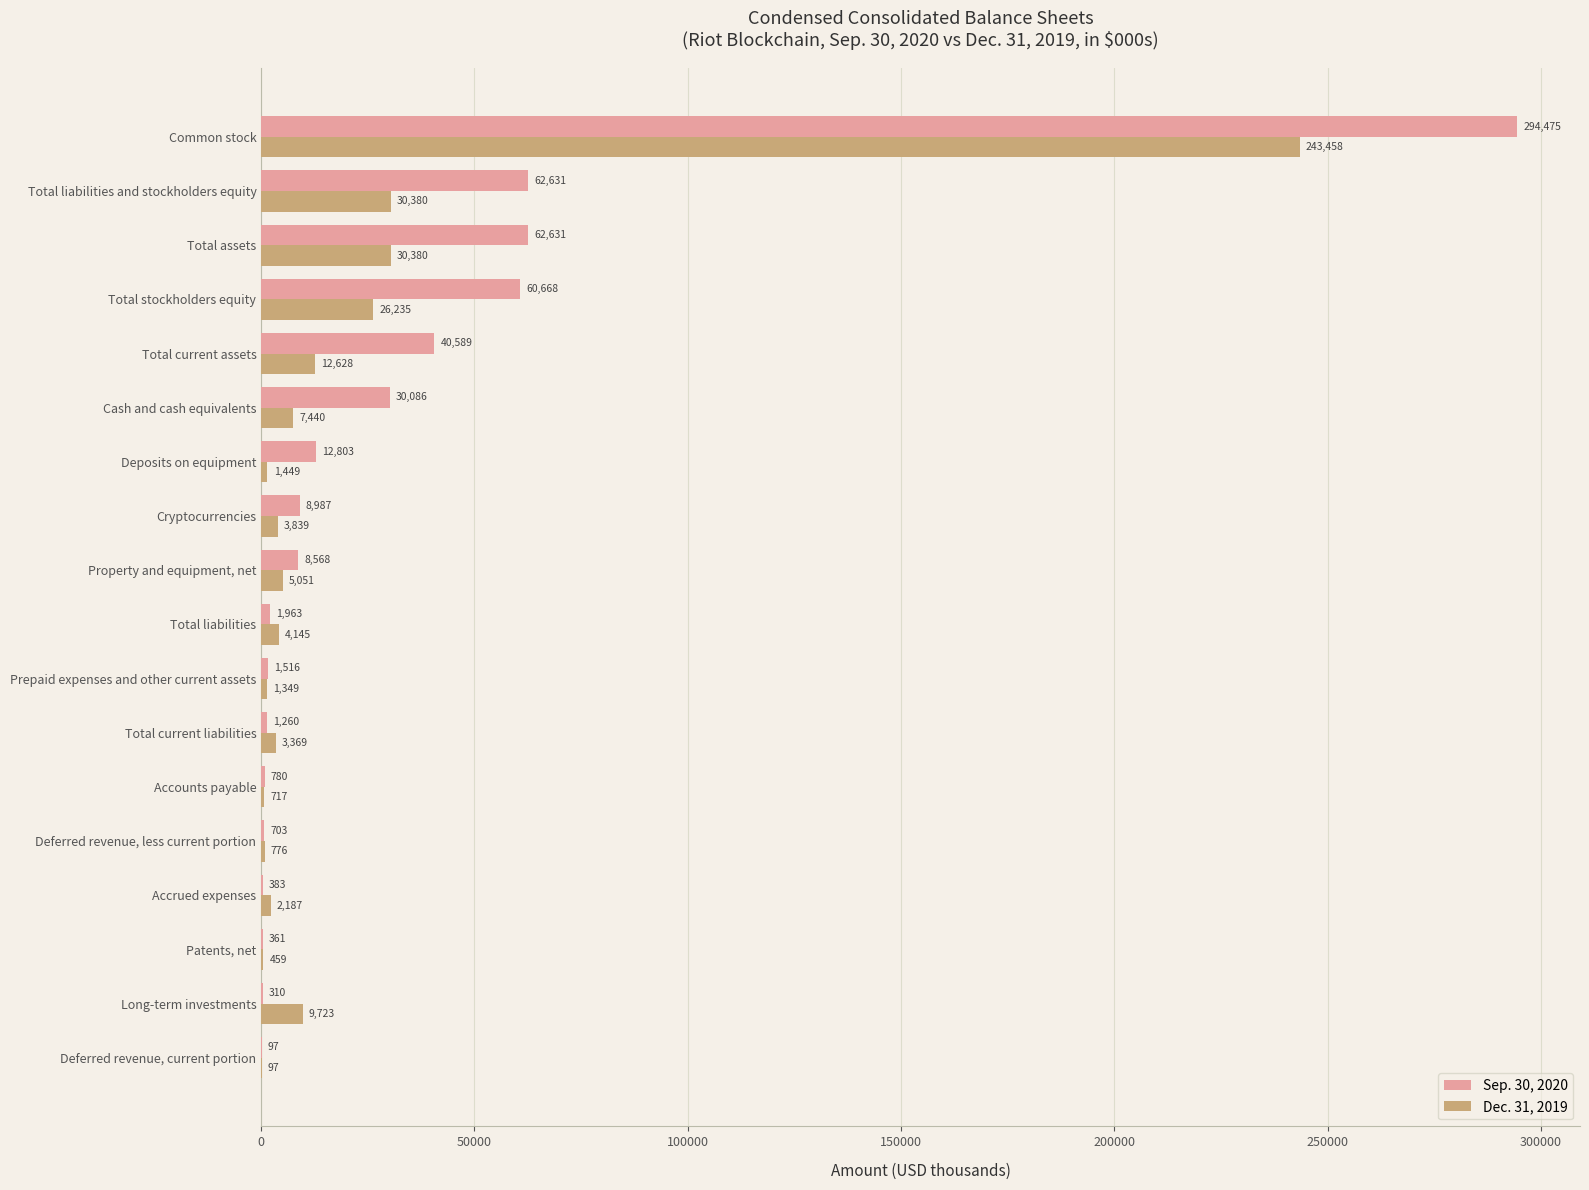

Which series changed the most between Prepaid expenses and other current assets and Total stockholders equity?

Sep. 30, 2020